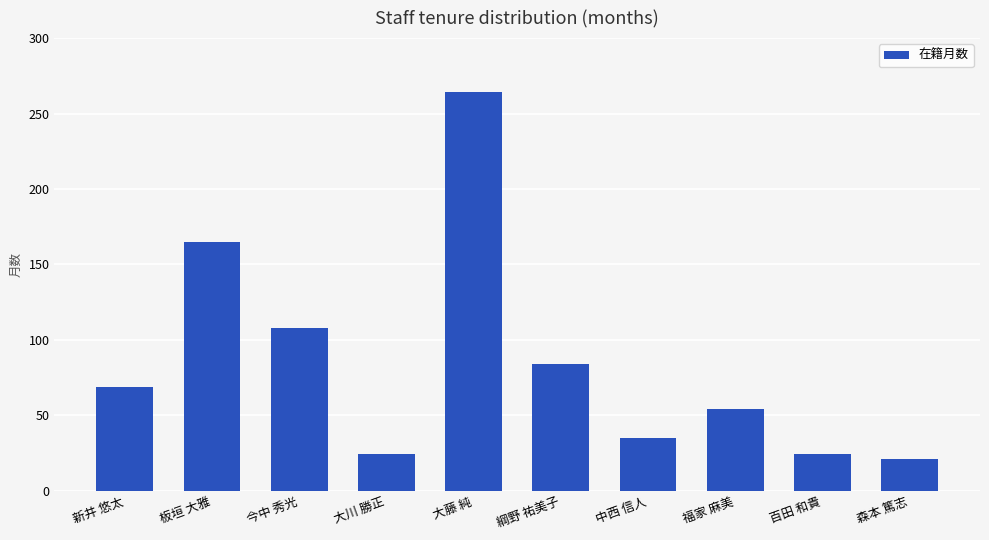

Which category has the lowest value across all series?

森本 篤志